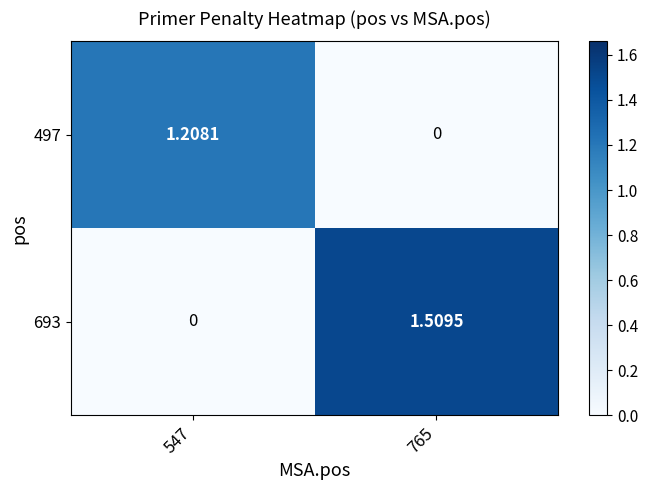

How many distinct data groups are displayed?

2